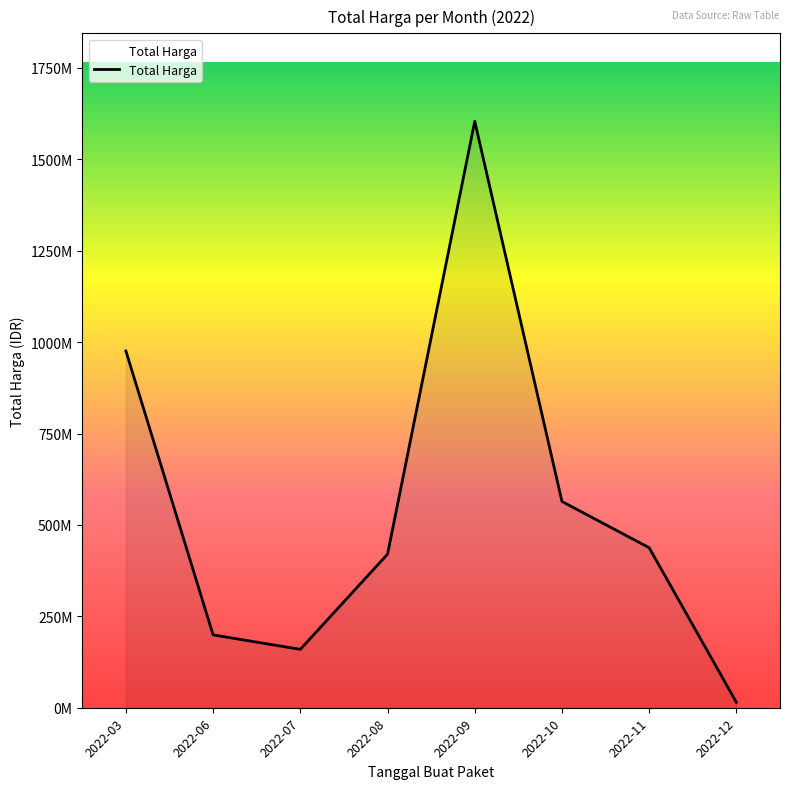

What is the smallest value displayed?

2395750